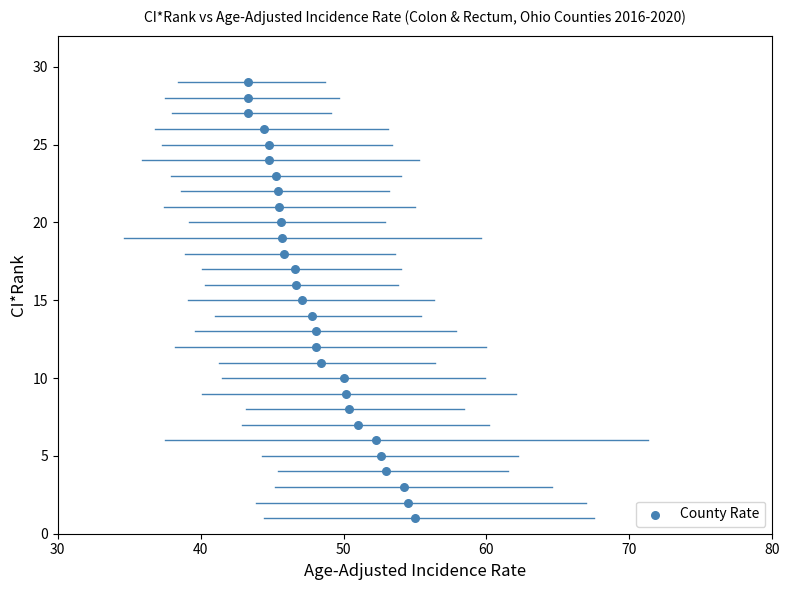

What is the range of Y values (max minus min)?

28